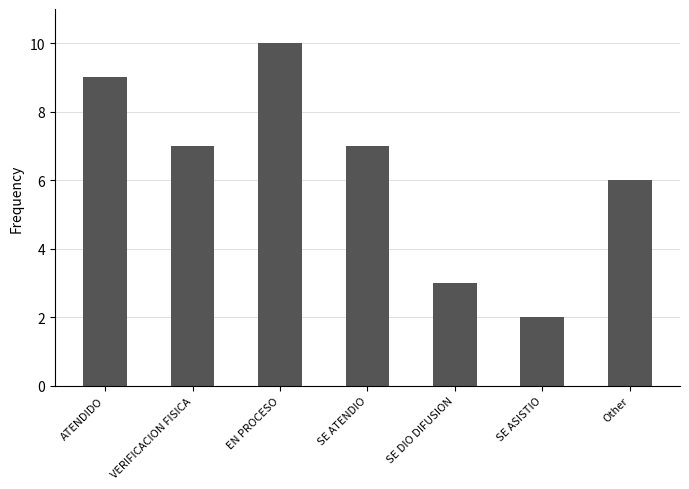

What is the smallest value displayed?

2